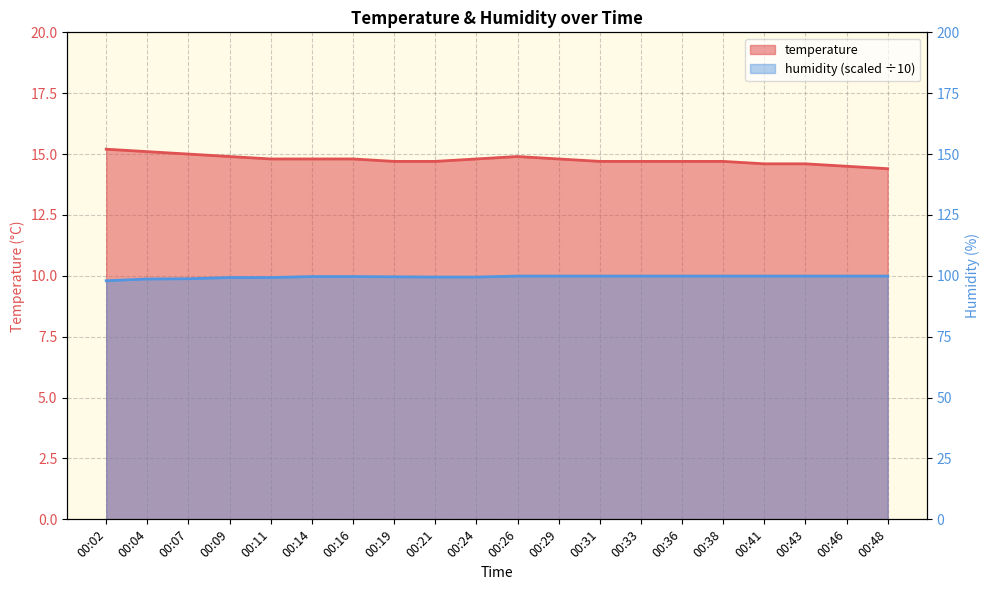

Which series changed the most between 00:19 and 00:41?

temperature